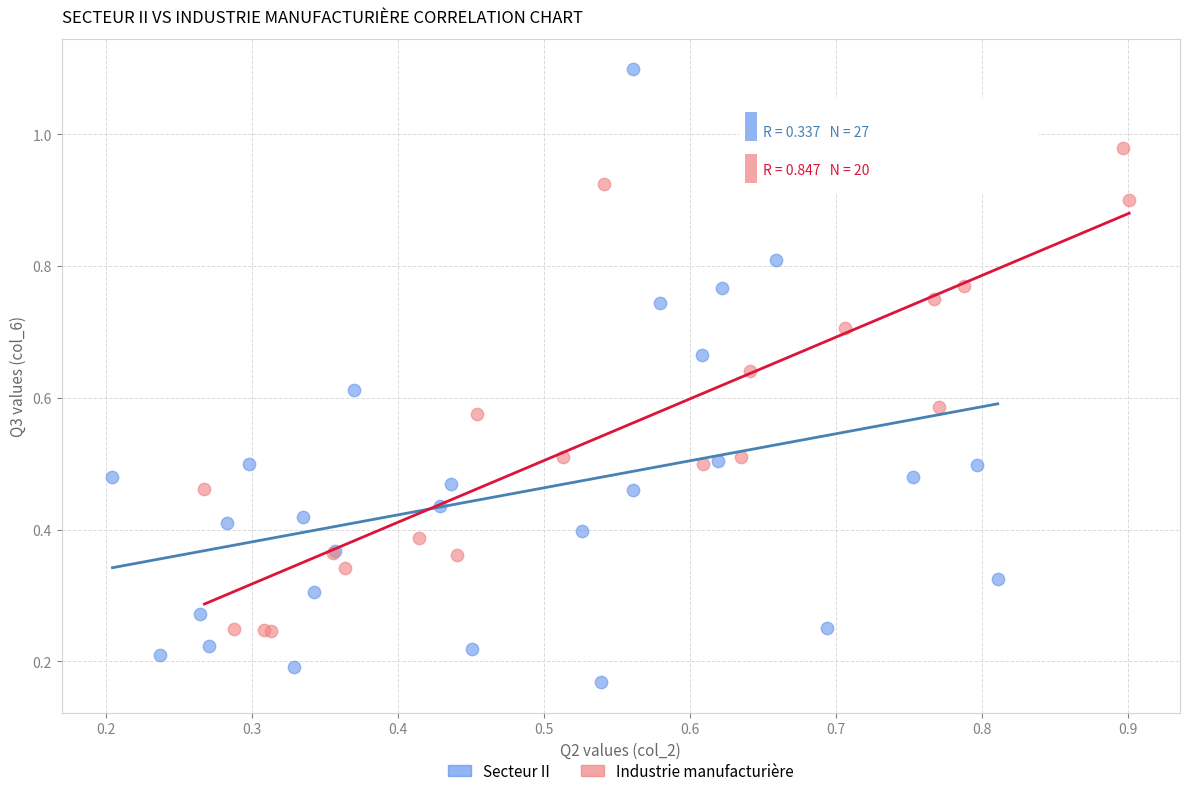

Which series has the largest Y range (max minus min)?

Secteur II